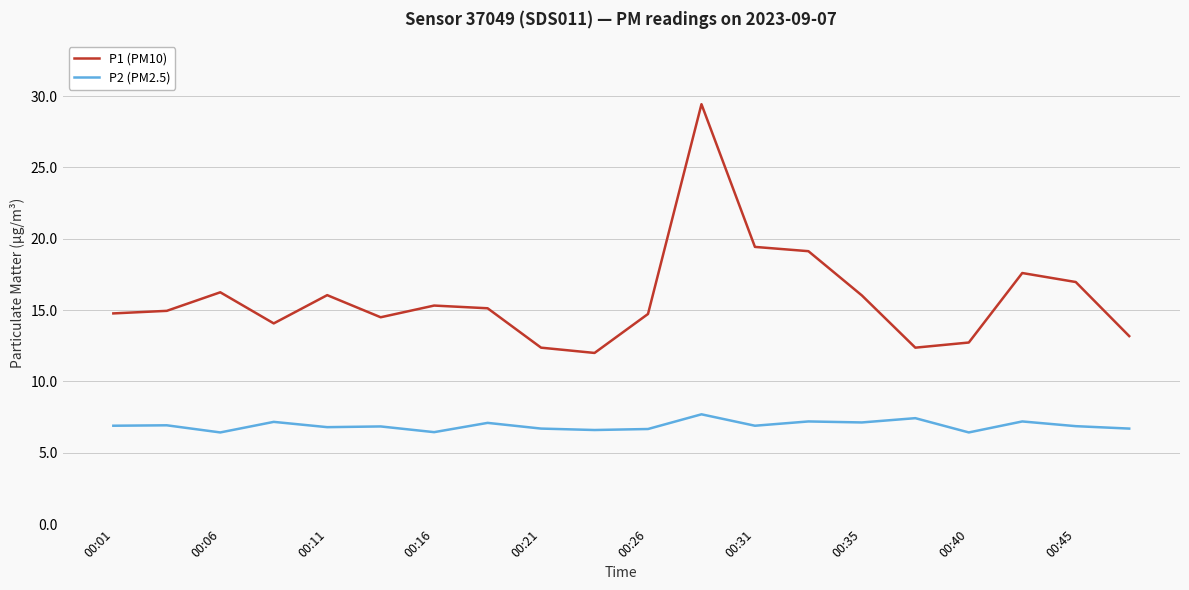

What is the minimum value shown in the chart?

6.4